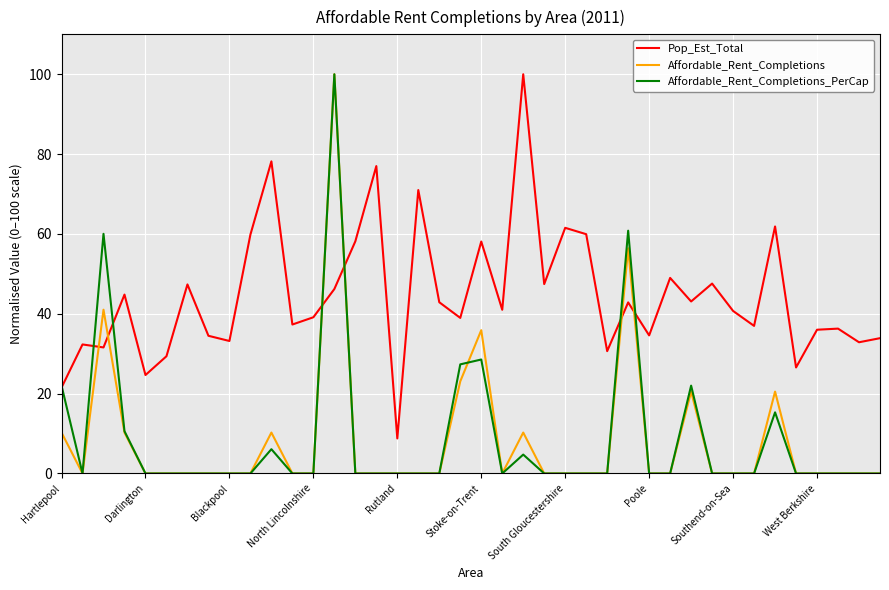

How many times do Pop_Est_Total and Affordable_Rent_Completions cross each other?

6